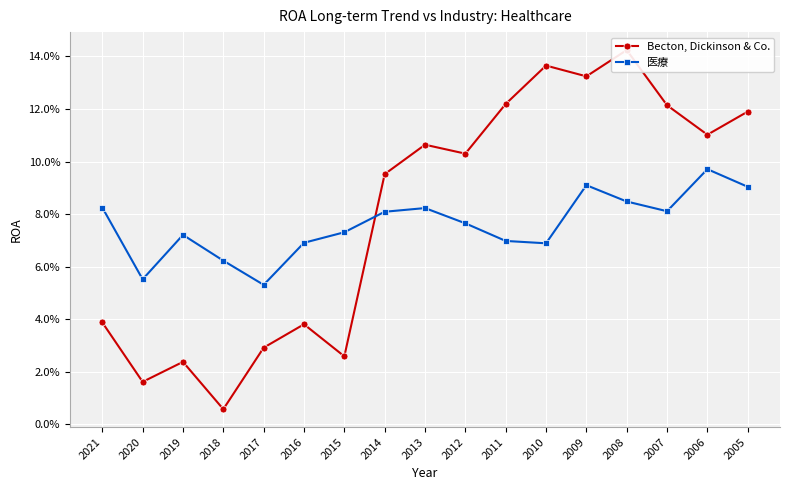

At 2012, list the series in order from smallest to largest.

医療, Becton, Dickinson & Co.